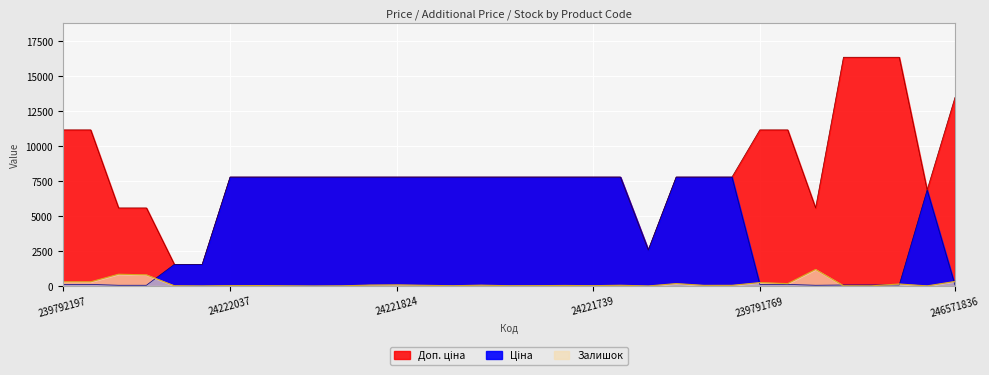

True or false: Доп. ціна has more than 2 points higher than both neighbors.

False